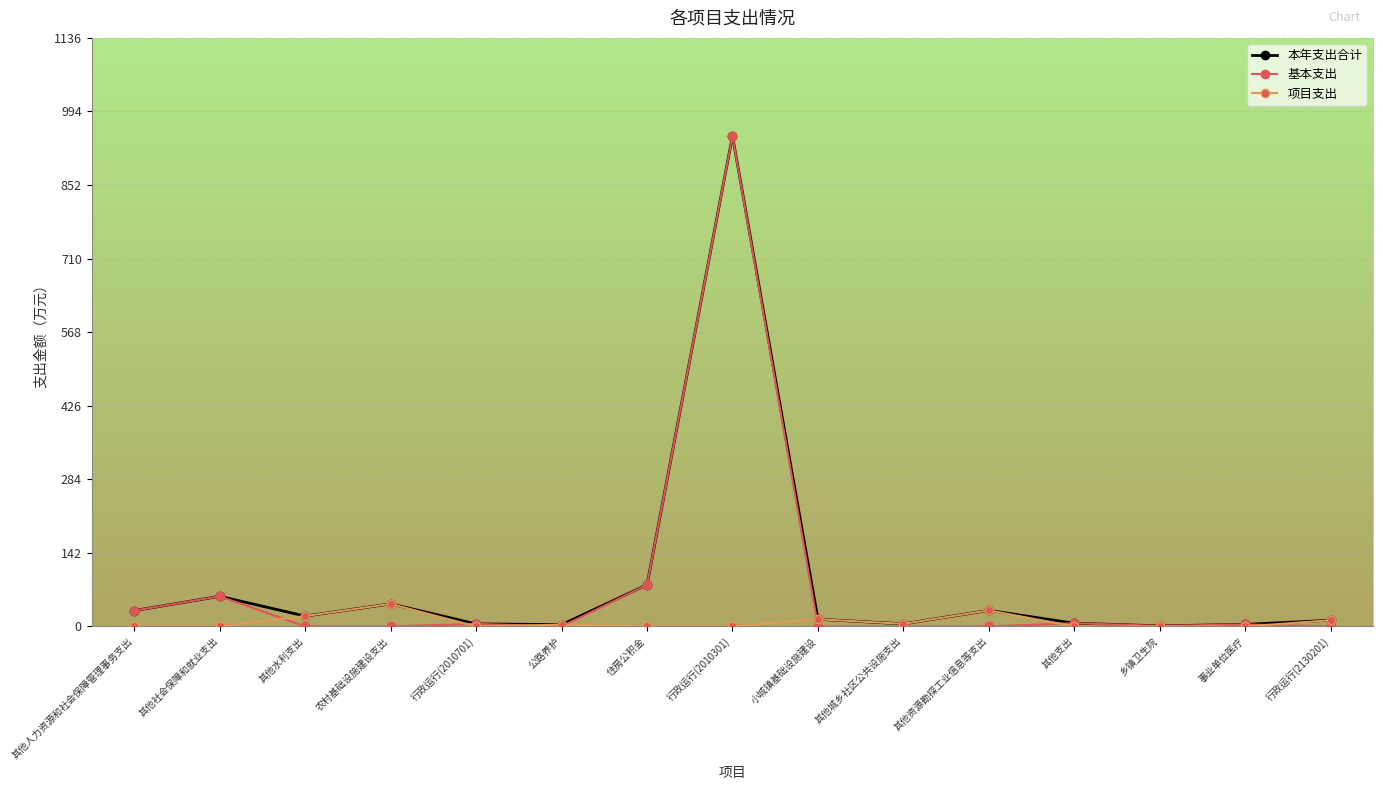

Which series has the widest spread of values?

基本支出